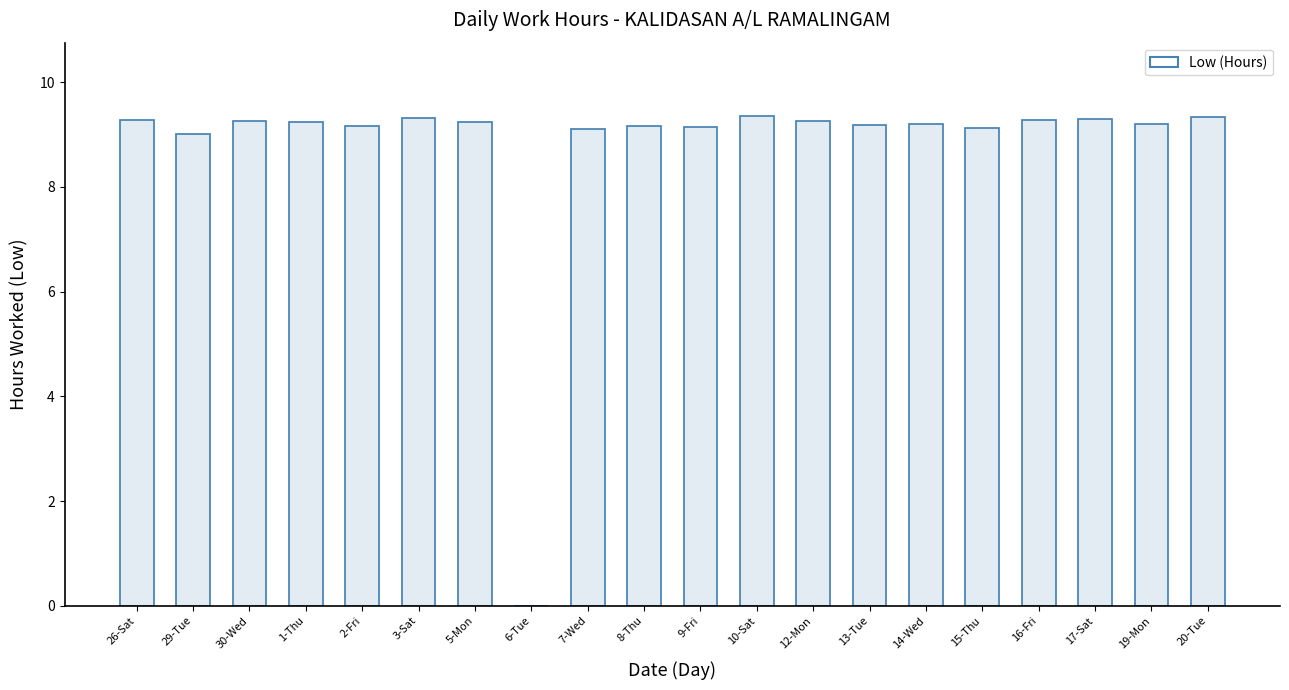

What is the difference between the second highest and minimum values?

9.3